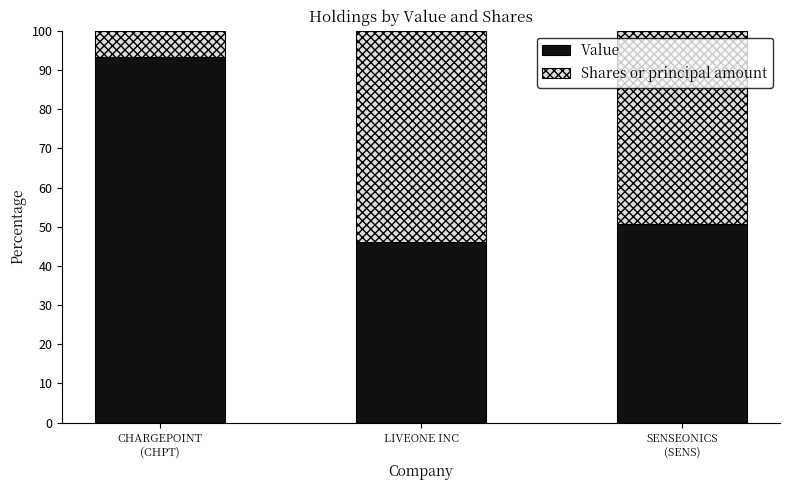

What is the average value of the Value series?

63.3